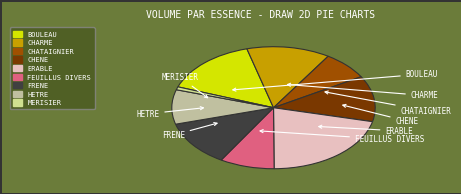

Combined, do CHATAIGNIER and ERABLE account for over 50%?

No